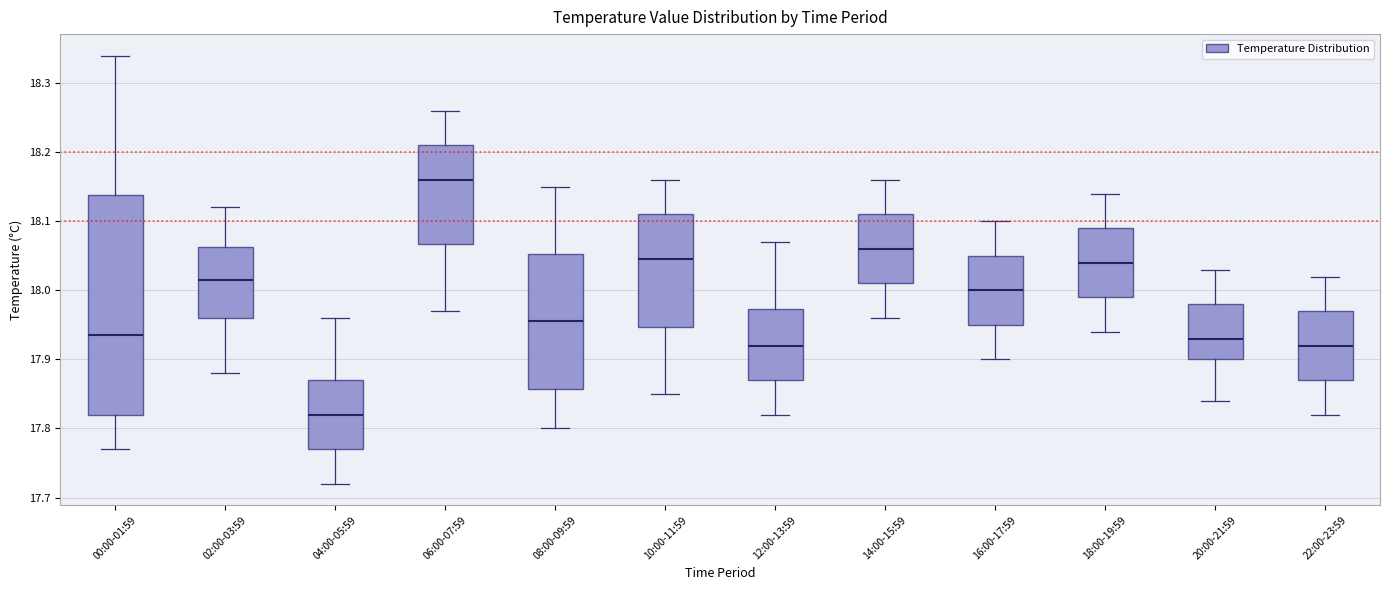

Reading left to right, transcribe this box plot: for each box, give where its median line is, the range the box spans, and where its two whiskers end, as read against the y-axis. The values are not printed on the chart, so give them approximately, as read against the axis.

00:00-01:59: median 17.94, box 17.82 to 18.14, whiskers 17.77 to 18.34
02:00-03:59: median 18.02, box 17.96 to 18.06, whiskers 17.88 to 18.12
04:00-05:59: median 17.82, box 17.77 to 17.87, whiskers 17.72 to 17.96
06:00-07:59: median 18.16, box 18.07 to 18.21, whiskers 17.97 to 18.26
08:00-09:59: median 17.96, box 17.86 to 18.05, whiskers 17.80 to 18.15
10:00-11:59: median 18.05, box 17.95 to 18.11, whiskers 17.85 to 18.16
12:00-13:59: median 17.92, box 17.87 to 17.97, whiskers 17.82 to 18.07
14:00-15:59: median 18.06, box 18.01 to 18.11, whiskers 17.96 to 18.16
16:00-17:59: median 18.00, box 17.95 to 18.05, whiskers 17.90 to 18.10
18:00-19:59: median 18.04, box 17.99 to 18.09, whiskers 17.94 to 18.14
20:00-21:59: median 17.93, box 17.90 to 17.98, whiskers 17.84 to 18.03
22:00-23:59: median 17.92, box 17.87 to 17.97, whiskers 17.82 to 18.02